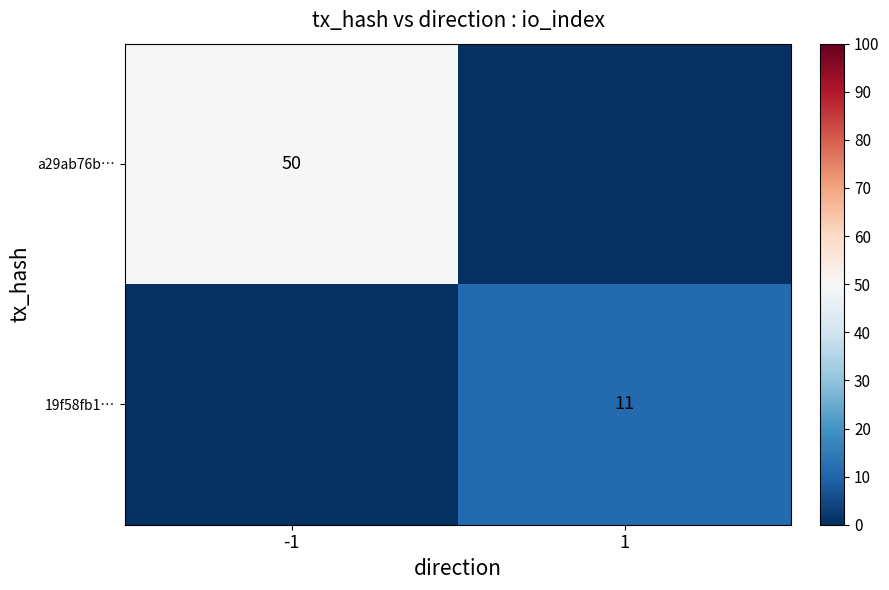

The value of 19f58fb1… at 1 is 11. True or false?

True